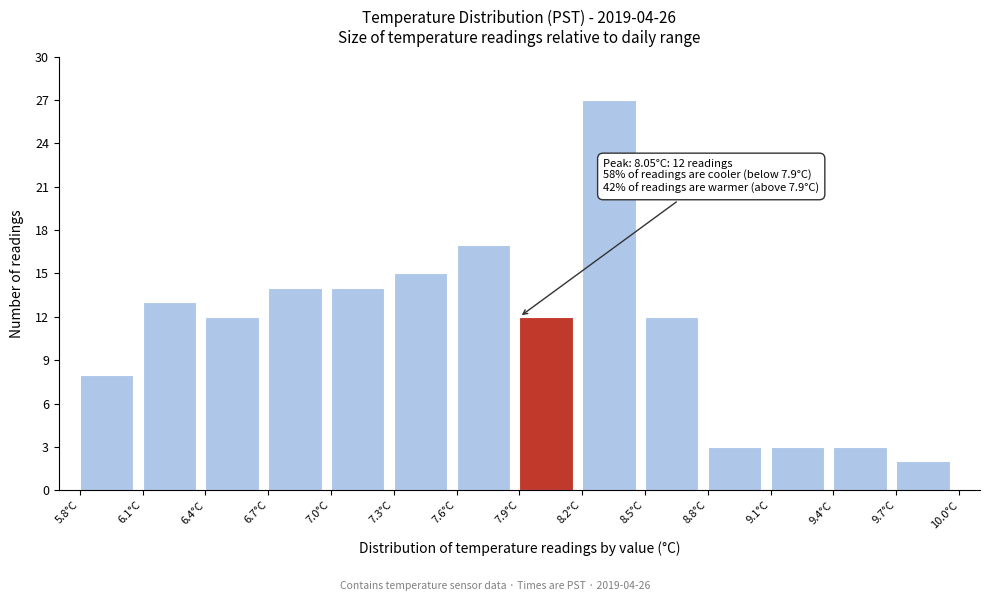

Over which range of the x-axis is the bar tallest?

8.2 to 8.5